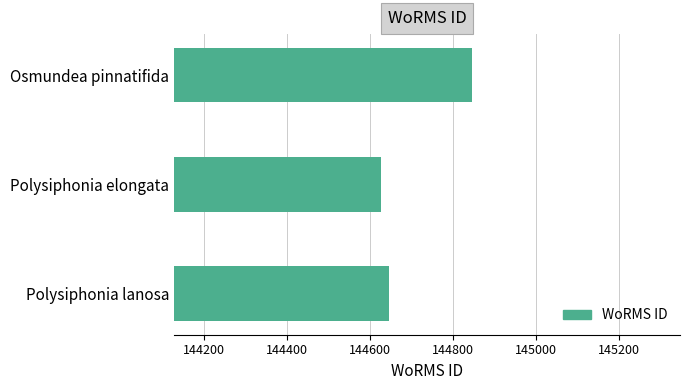

Where is the data nearest to the value 144737?

Polysiphonia lanosa